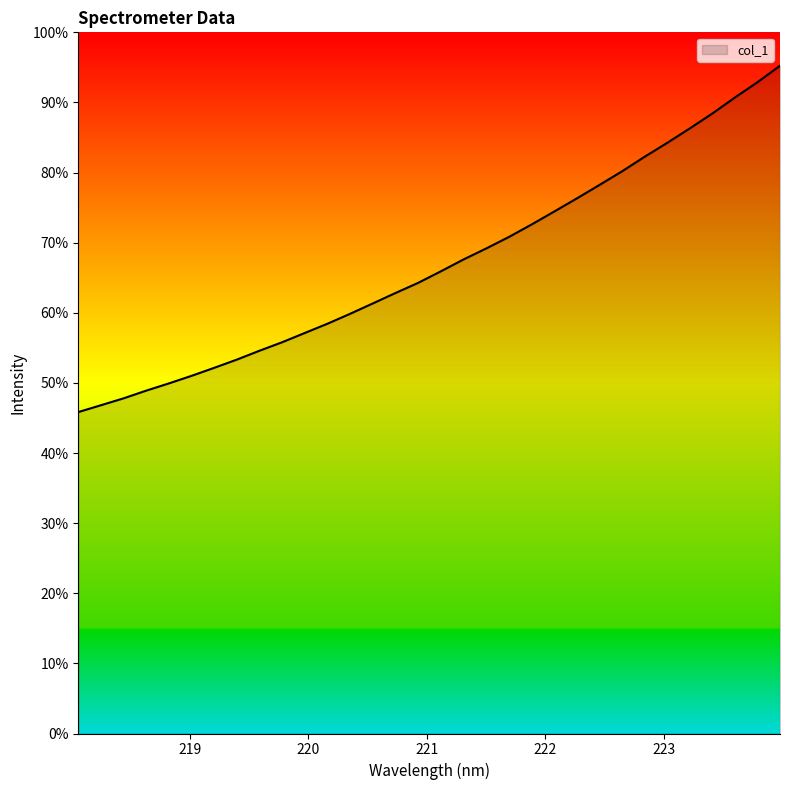

Does the chart display data point markers on the line(s)?

No